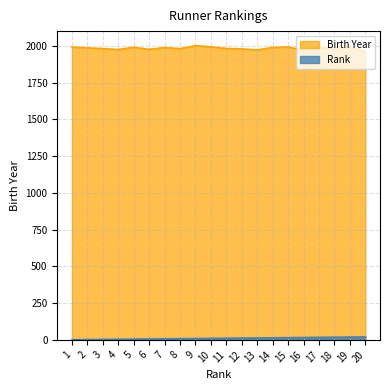

The value of Rank at 13 is 13. True or false?

True